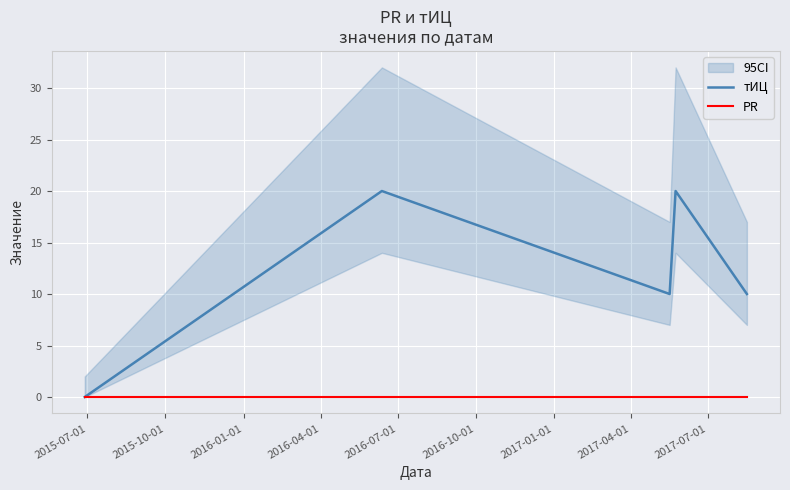

True or false: PR and тИЦ intersect in this chart.

False